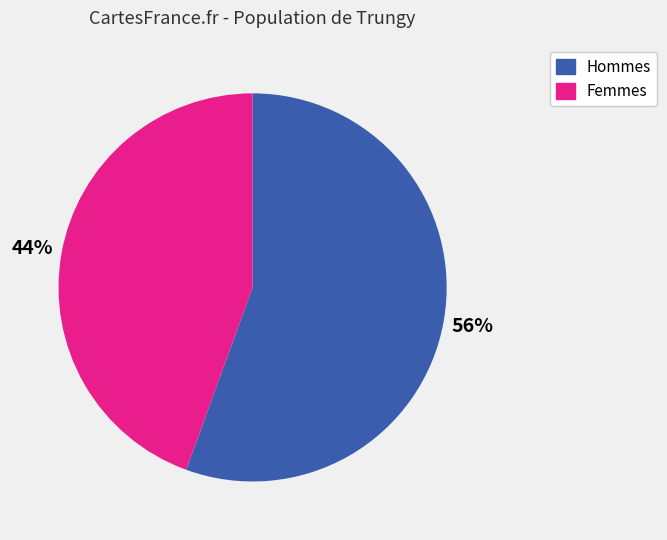

To the nearest percent, what is the average slice percentage?

50%